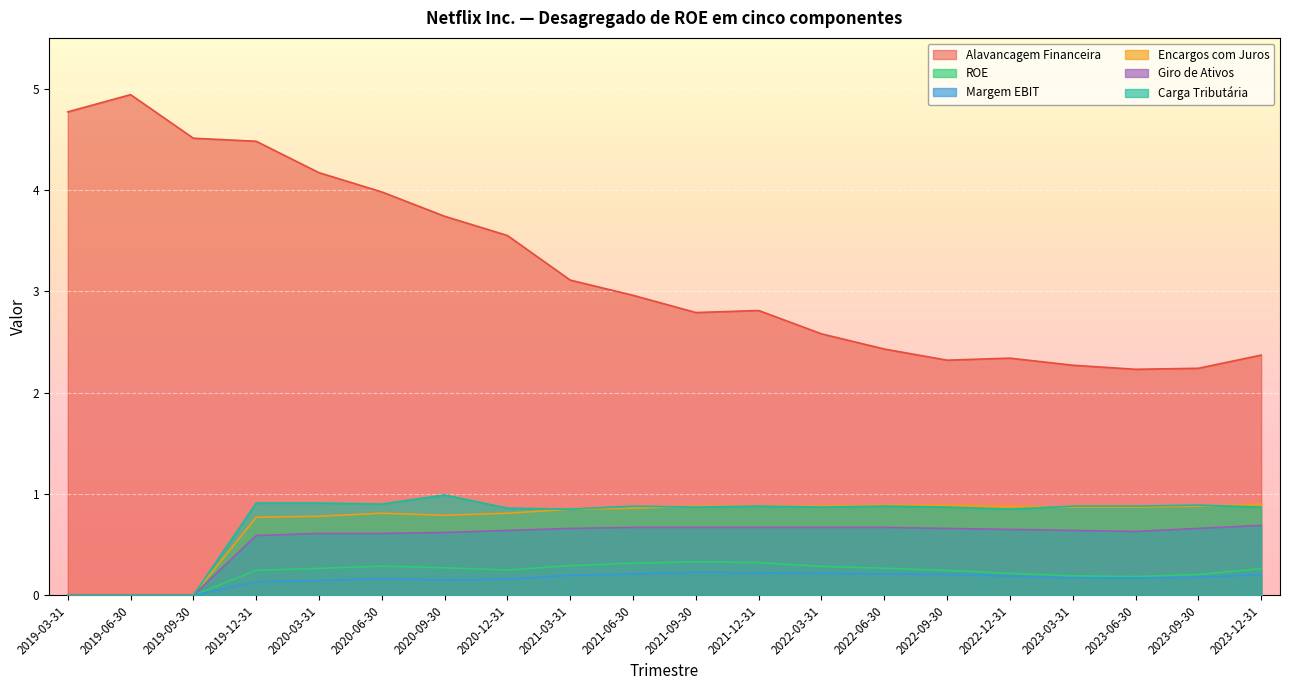

How many lines are shown in the chart?

6